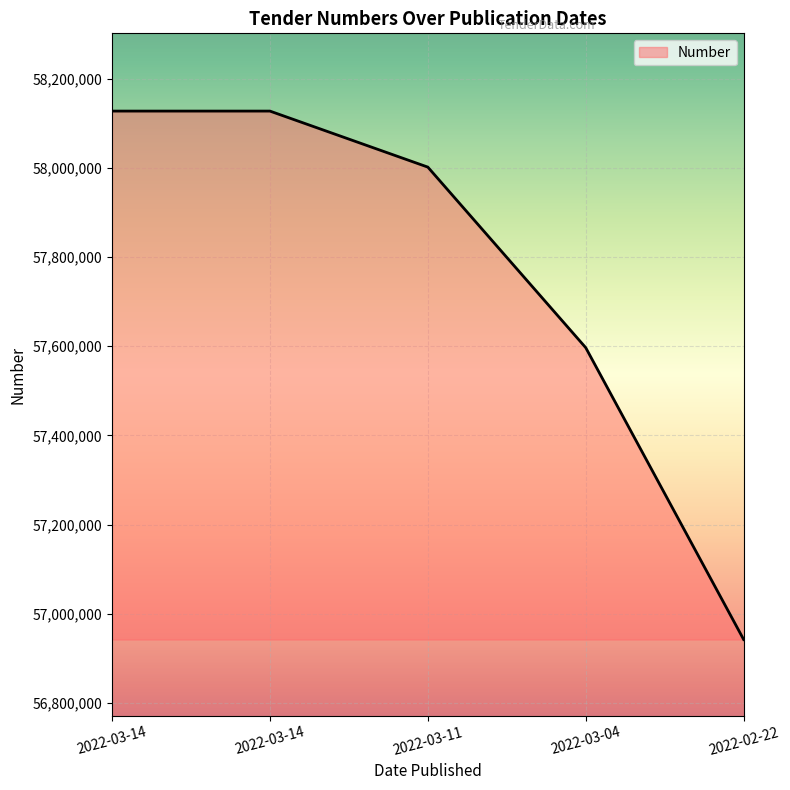

Is it true that the value at 2022-02-22 is 32355162?

False